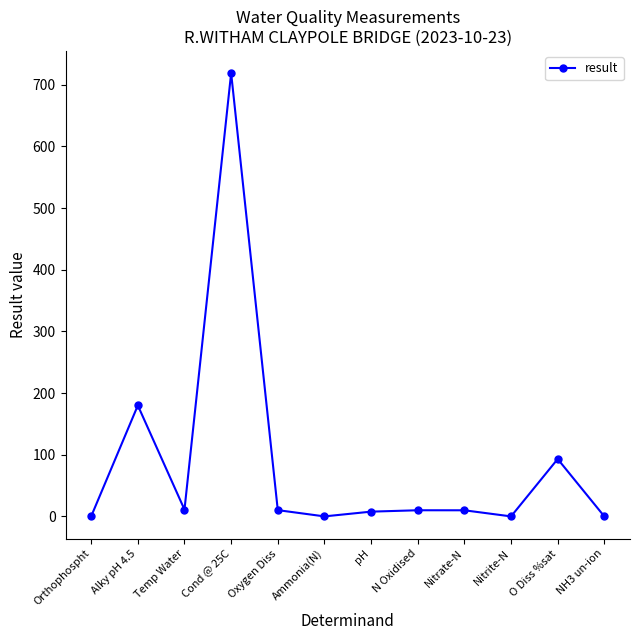

What is the difference between the maximum and minimum values?

719.0